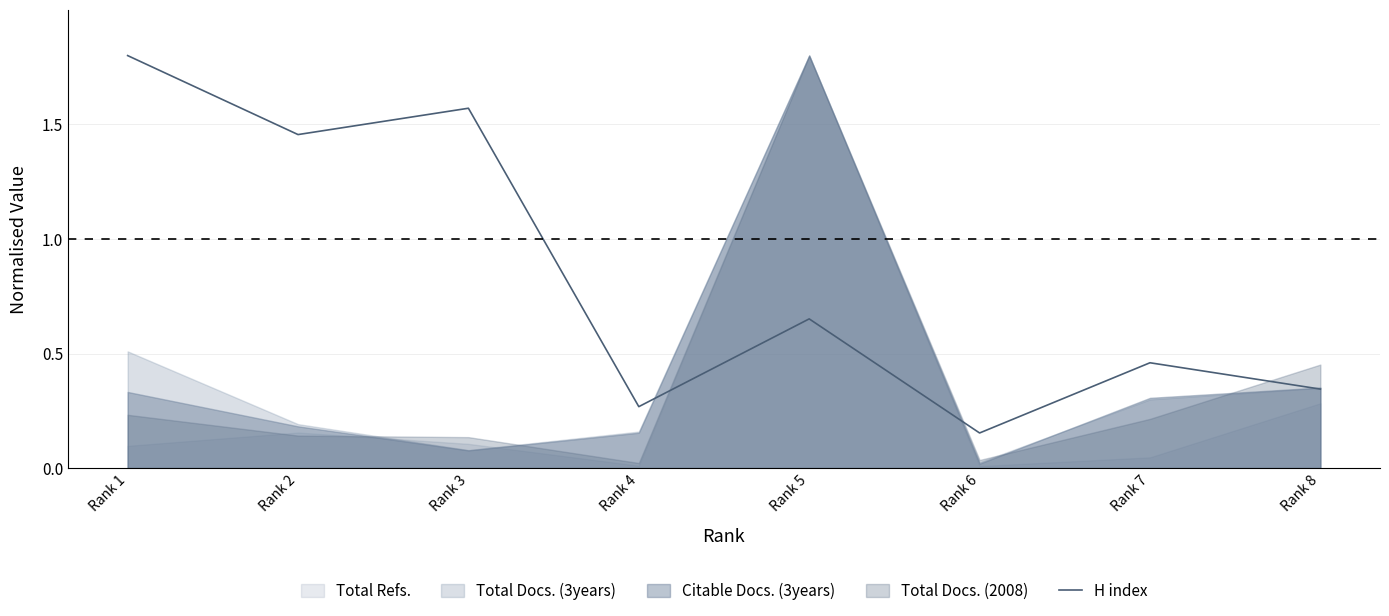

At which category does the chart reach its peak across all series?

Rank 1